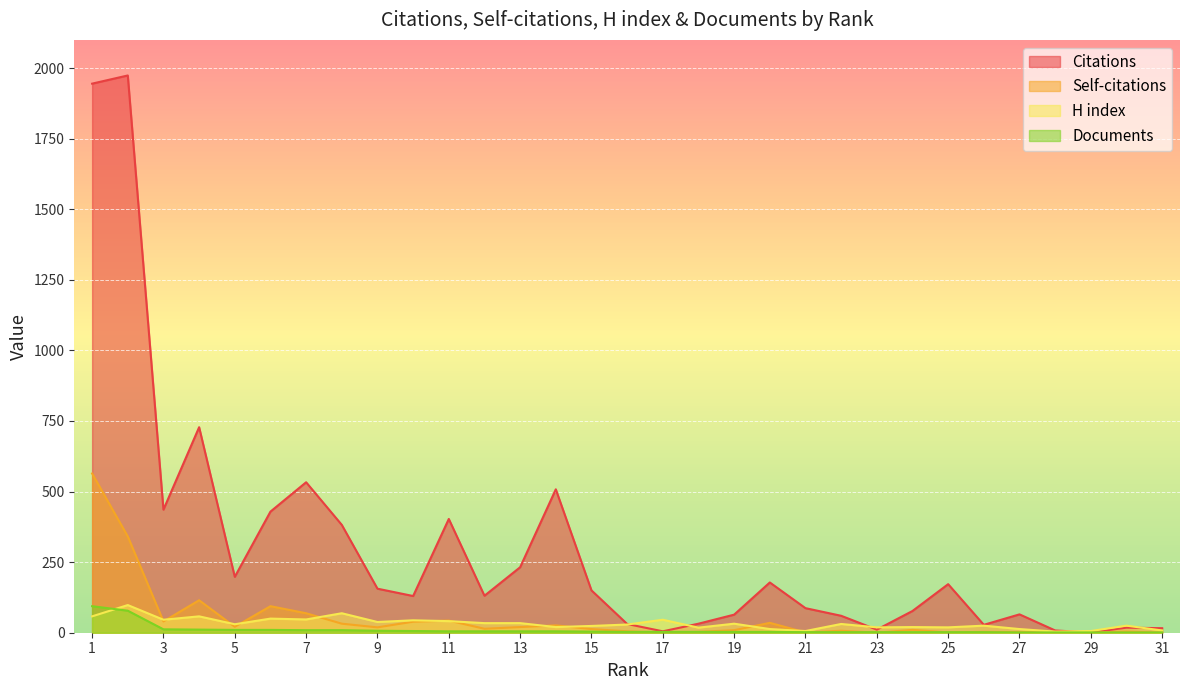

Which series has the largest range (max minus min)?

Citations